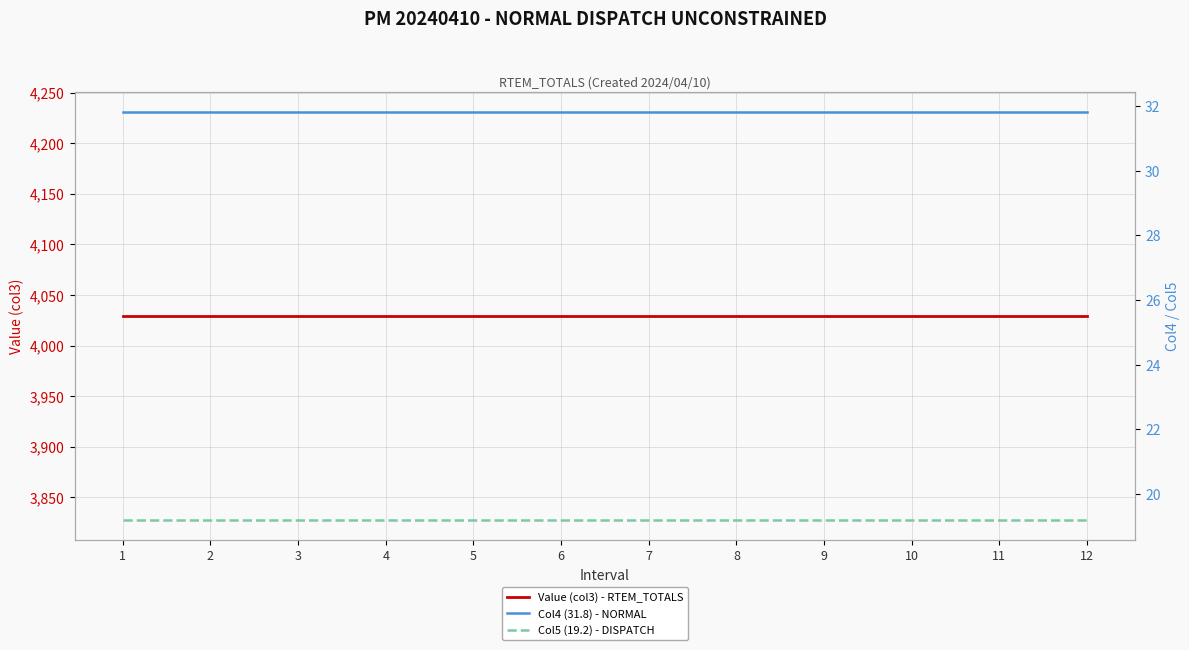

What is the value of the Col5 (19.2) - DISPATCH point at the 1st from the left?

19.2